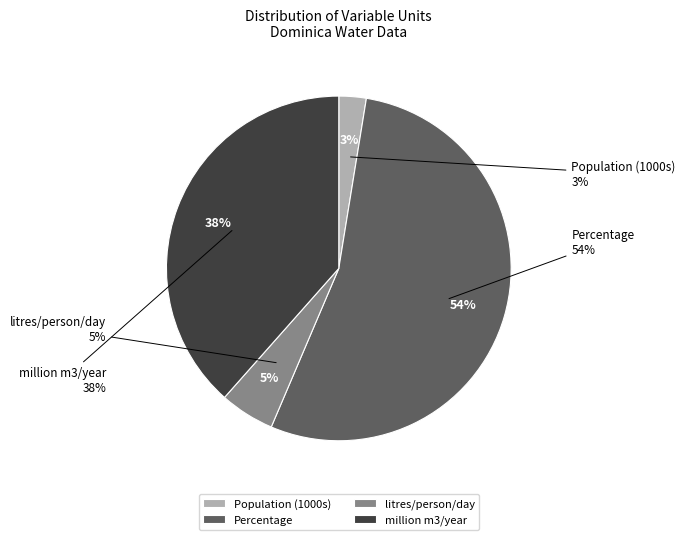

Count the number of slices in the pie.

4